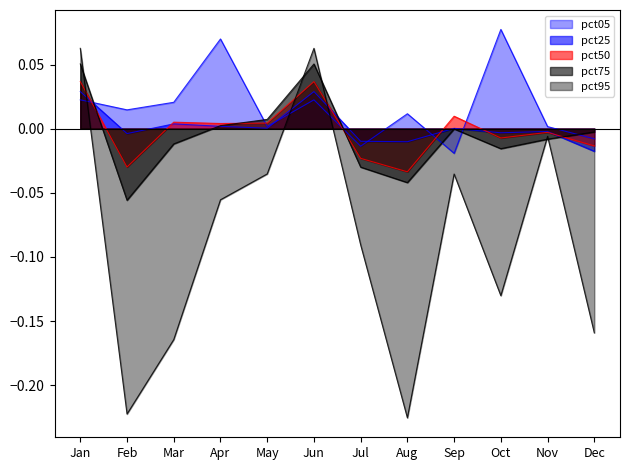

How many data points does each series have?

12